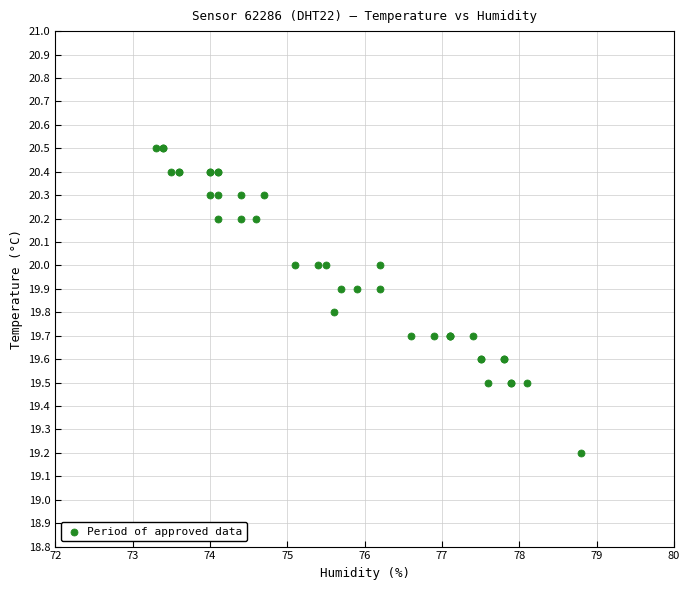

What Y value in the scatter plot is closest to 19?

19.2